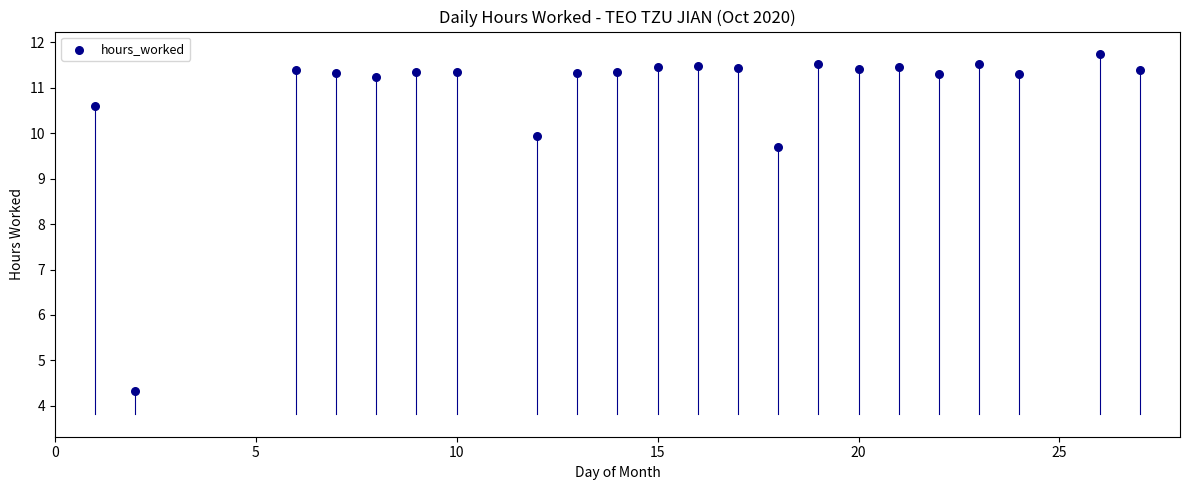

What Y value in the scatter plot is closest to 8?

9.7